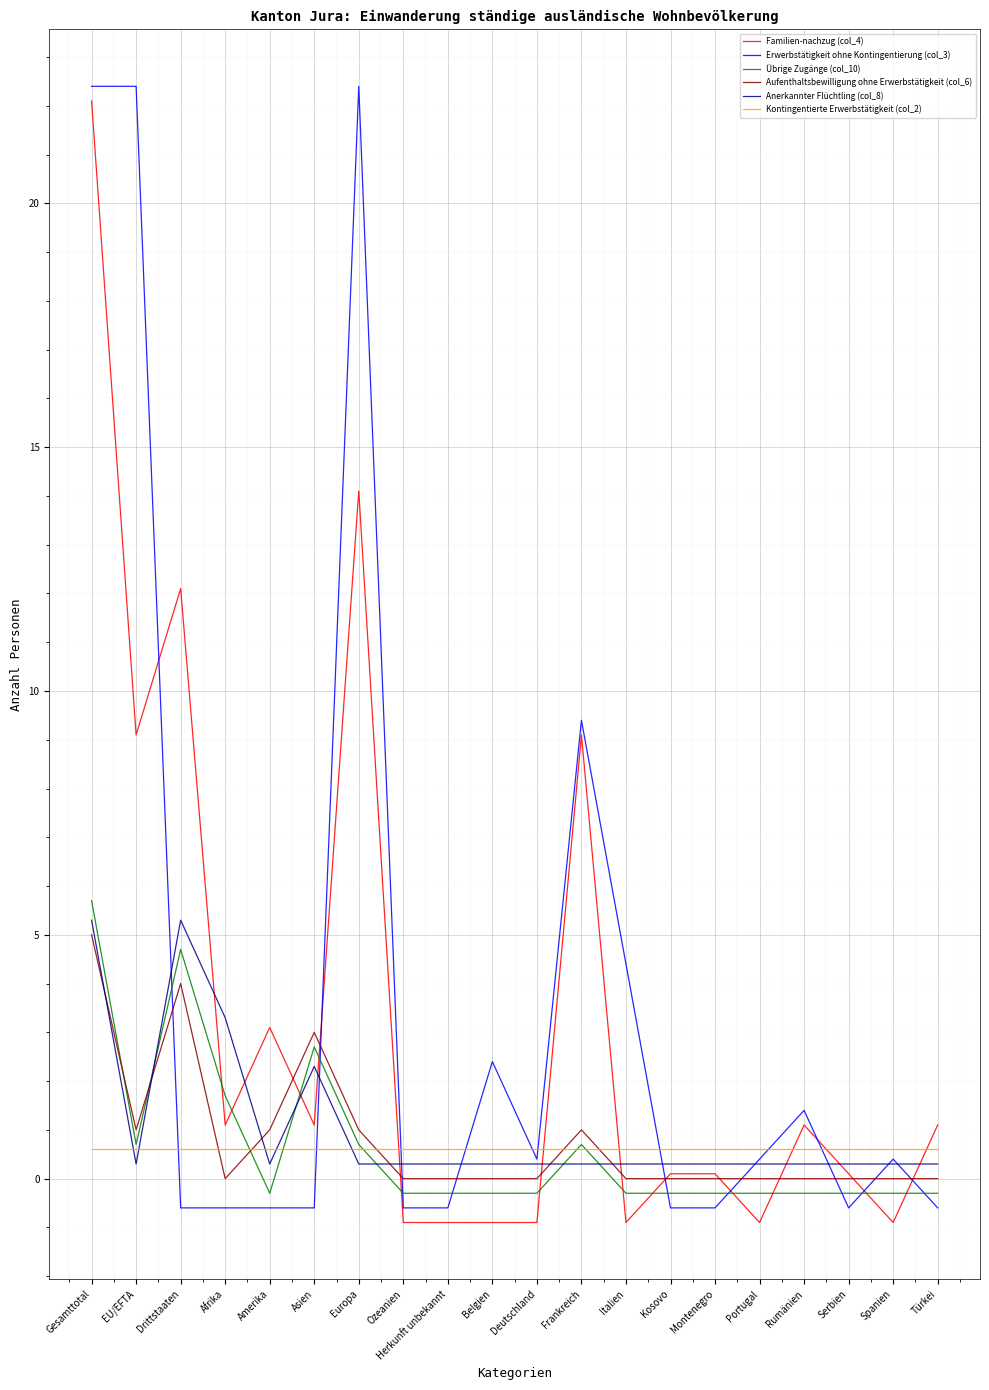

True or false: Anerkannter Flüchtling (col_8) and Aufenthaltsbewilligung ohne Erwerbstätigkeit (col_6) cross at least once.

True